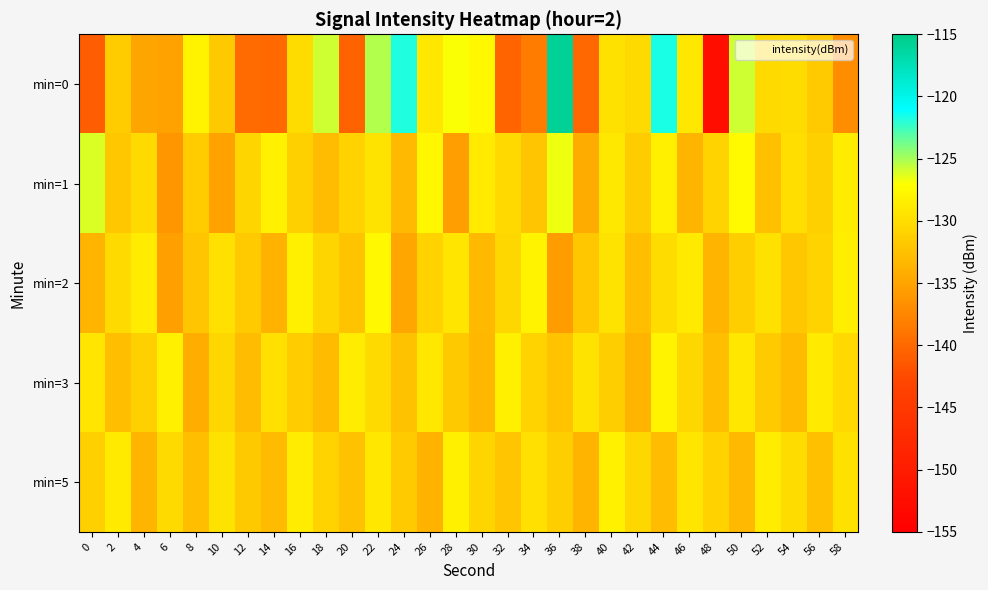

Rank the series by their maximum value, from highest to lowest.

min=0, min=1, min=2, min=3, min=5